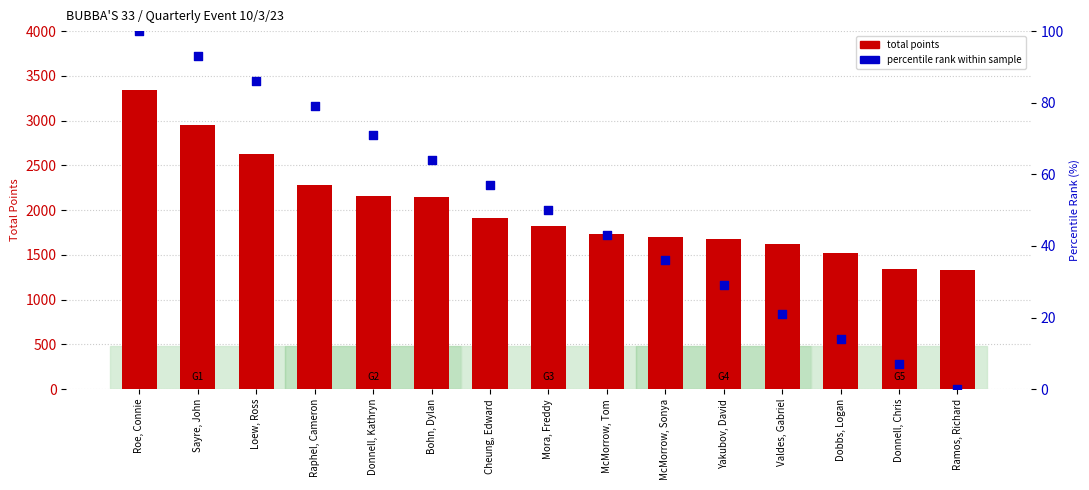

At how many categories does at least one series exceed 2075?

6